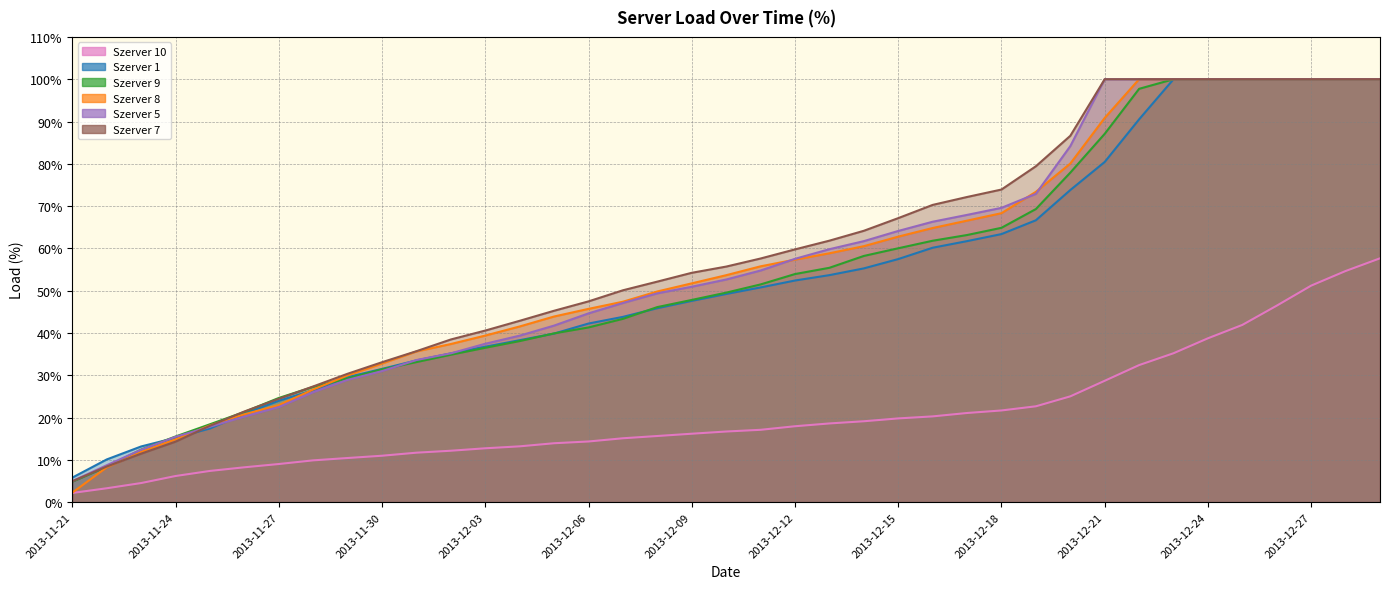

How many lines are shown in the chart?

6